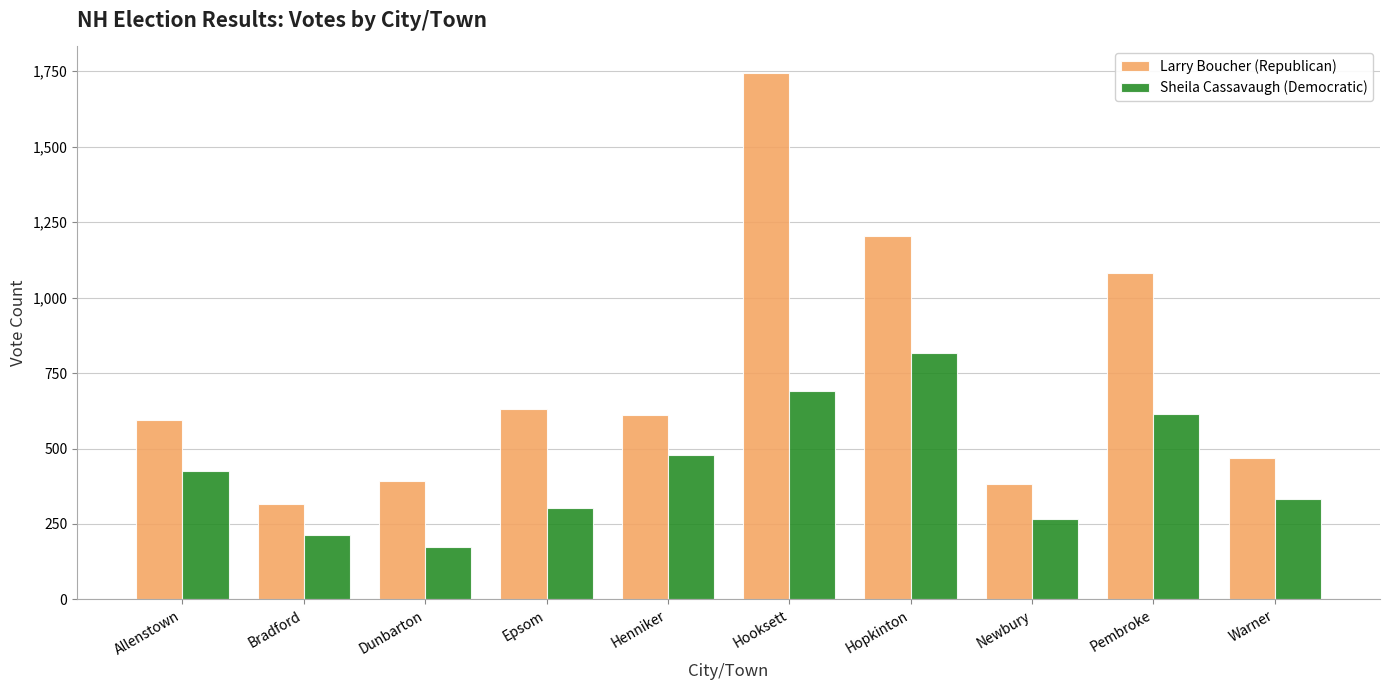

At Bradford, list the series in order from largest to smallest.

Larry Boucher (Republican), Sheila Cassavaugh (Democratic)